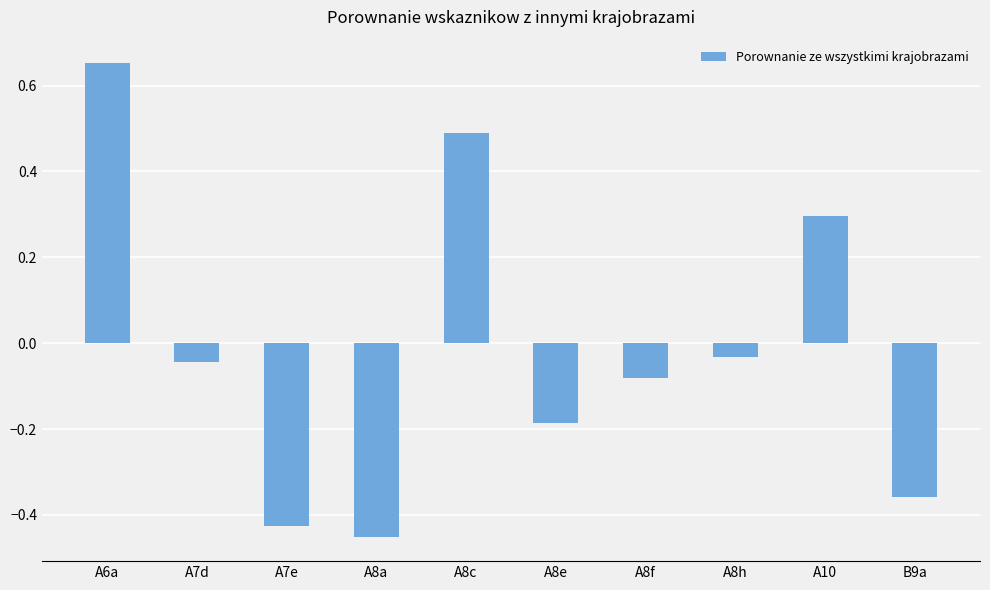

At which label does the data first exceed 0?

A6a